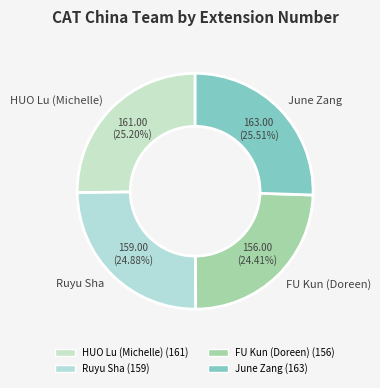

To the nearest percent, what portion does FU Kun (Doreen) represent?

24%